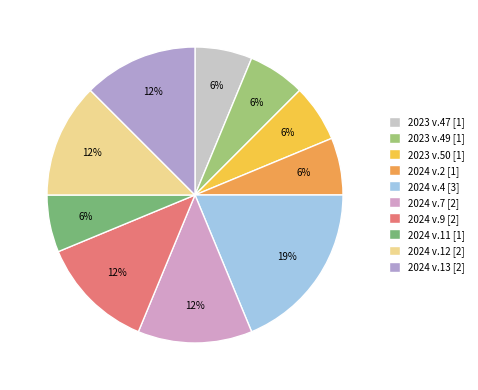

Which has a higher value, 2024 v.7 or 2024 v.4?

2024 v.4